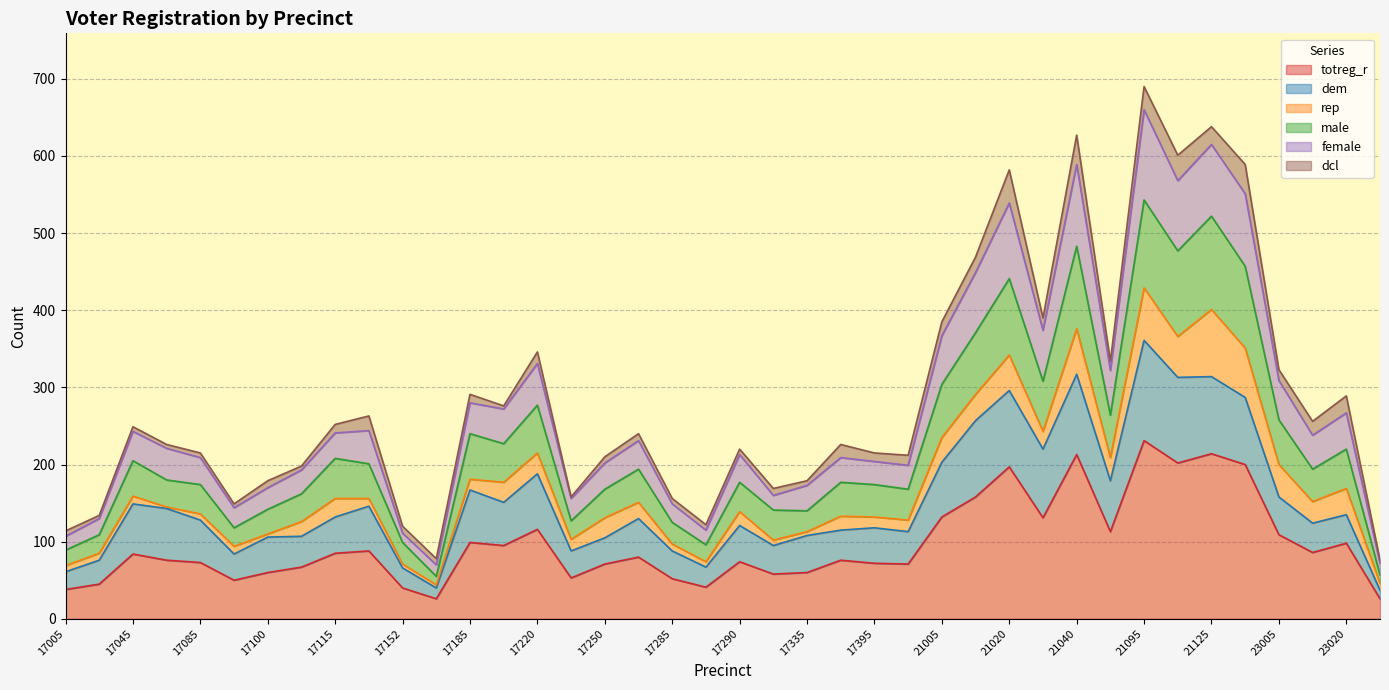

How many lines are shown in the chart?

6